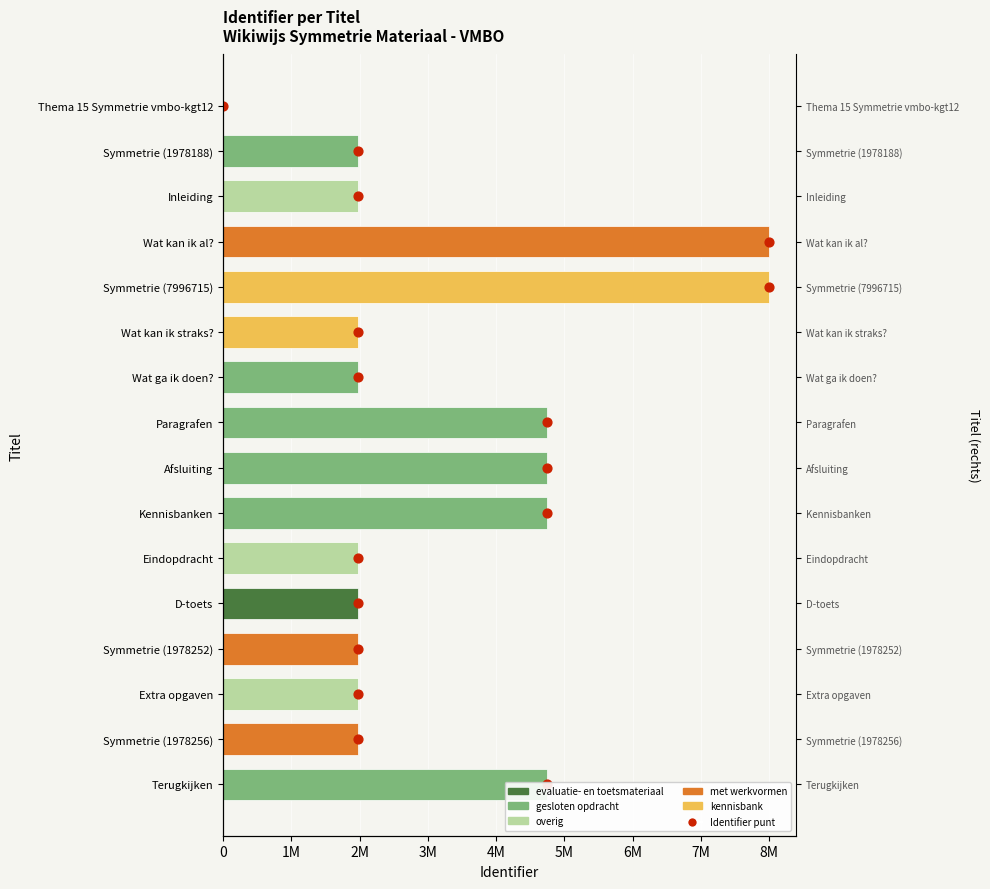

Which series has the largest total across all categories?

Identifier